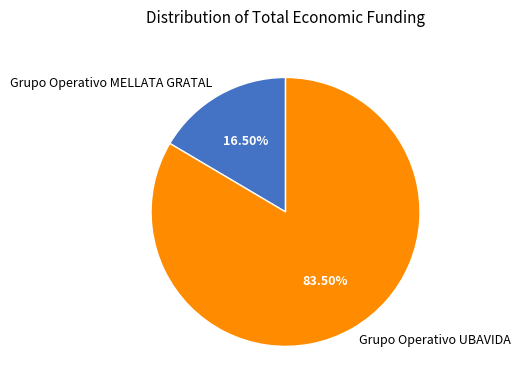

What is the ratio of the value at Grupo Operativo MELLATA GRATAL to the value at Grupo Operativo UBAVIDA?

0.2